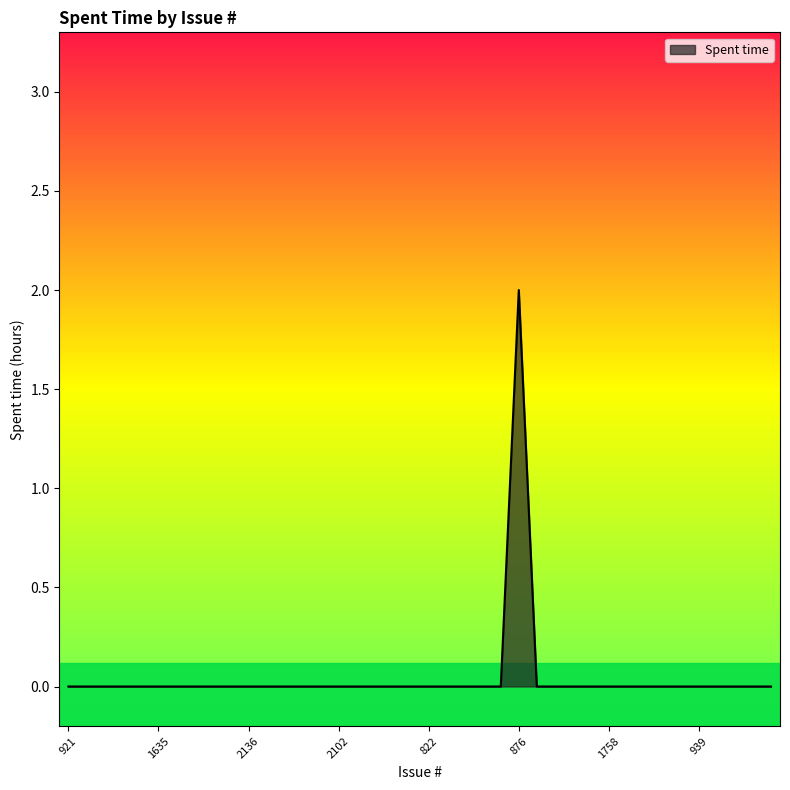

How many interior local peaks (higher than both neighbors) does the data have?

1